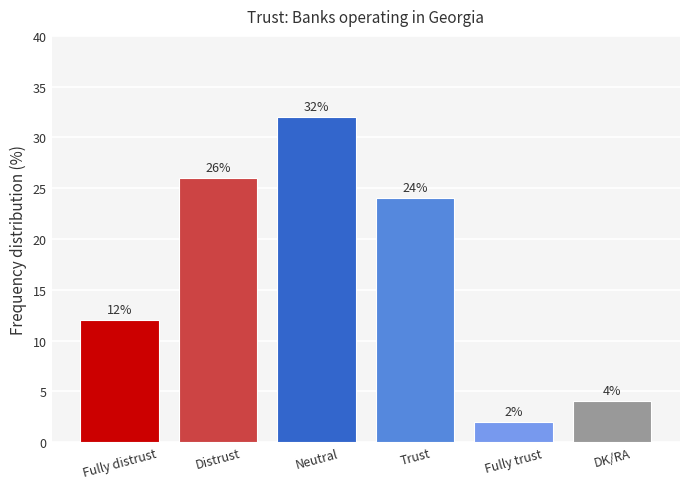

At which label is the value closest to 17?

Fully distrust